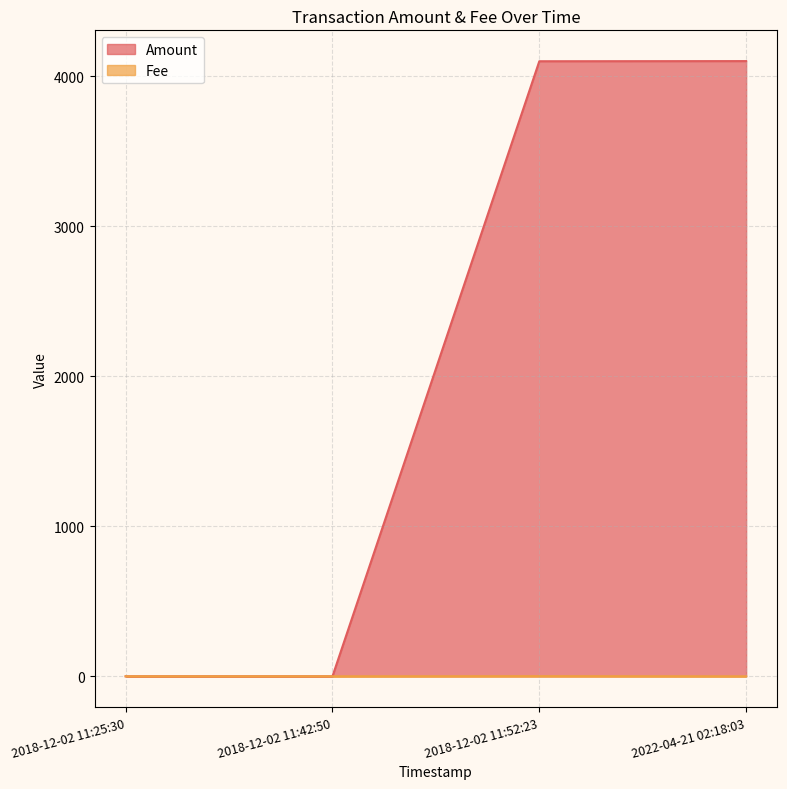

At which category is the sum across all series the highest?

2022-04-21 02:18:03